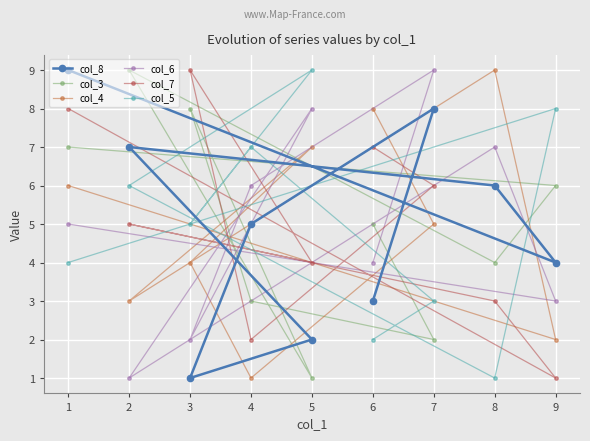

Reading right to left, list all the values displayed in this chart.

col_8: 9=4	8=6	7=8	6=3	5=2	4=5	3=1	2=7	1=9
col_3: 9=6	8=4	7=2	6=5	5=1	4=3	3=8	2=9	1=7
col_4: 9=2	8=9	7=5	6=8	5=7	4=1	3=4	2=3	1=6
col_6: 9=3	8=7	7=9	6=4	5=8	4=6	3=2	2=1	1=5
col_7: 9=1	8=3	7=6	6=7	5=4	4=2	3=9	2=5	1=8
col_5: 9=8	8=1	7=3	6=2	5=9	4=7	3=5	2=6	1=4